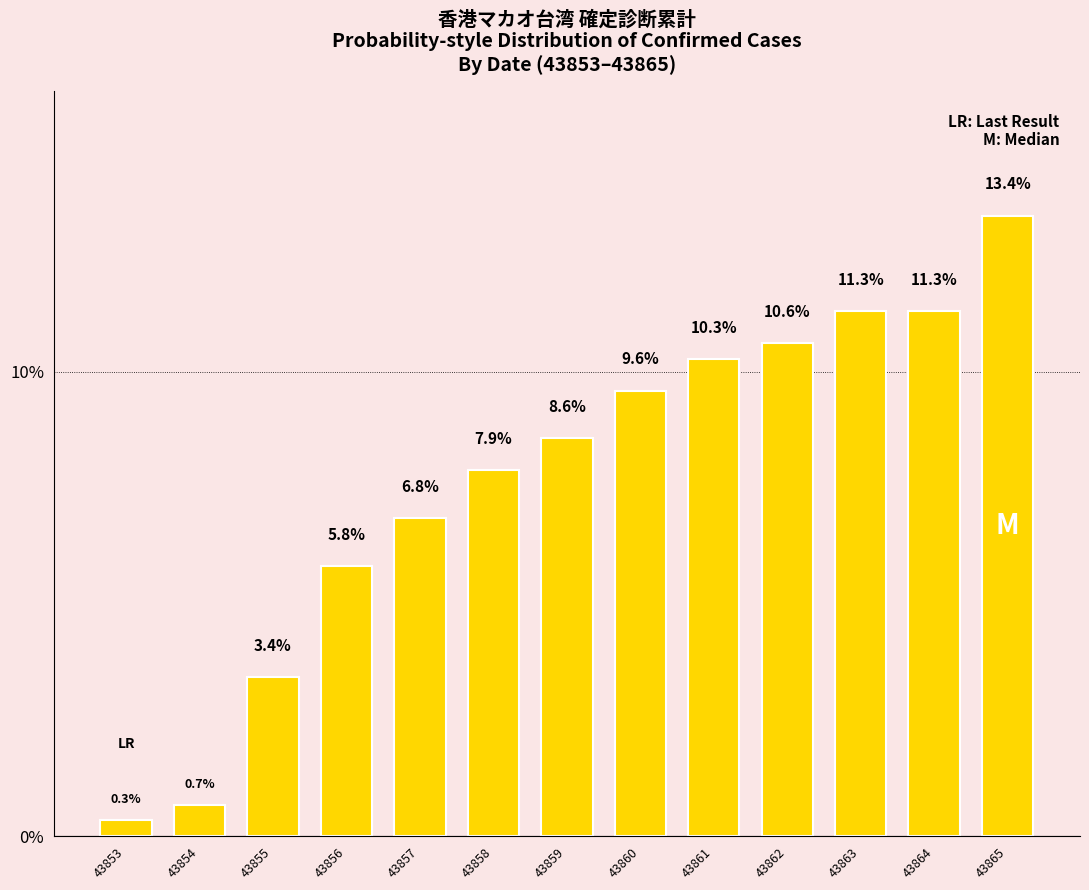

Which category has the highest value across all series?

43865